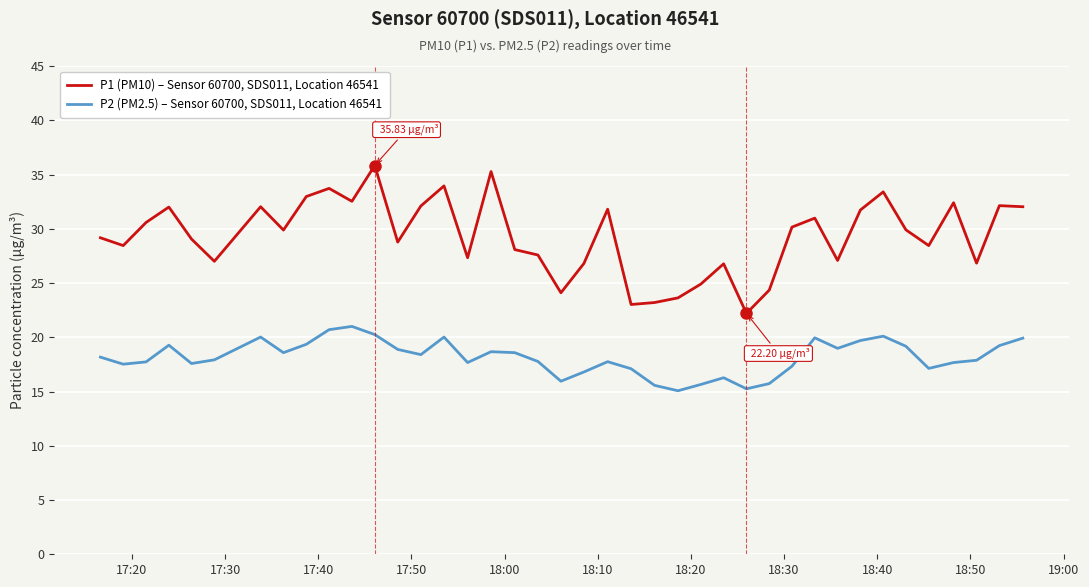

True or false: P2 (PM2.5) – Sensor 60700, SDS011, Location 46541 and P1 (PM10) – Sensor 60700, SDS011, Location 46541 cross at least once.

False